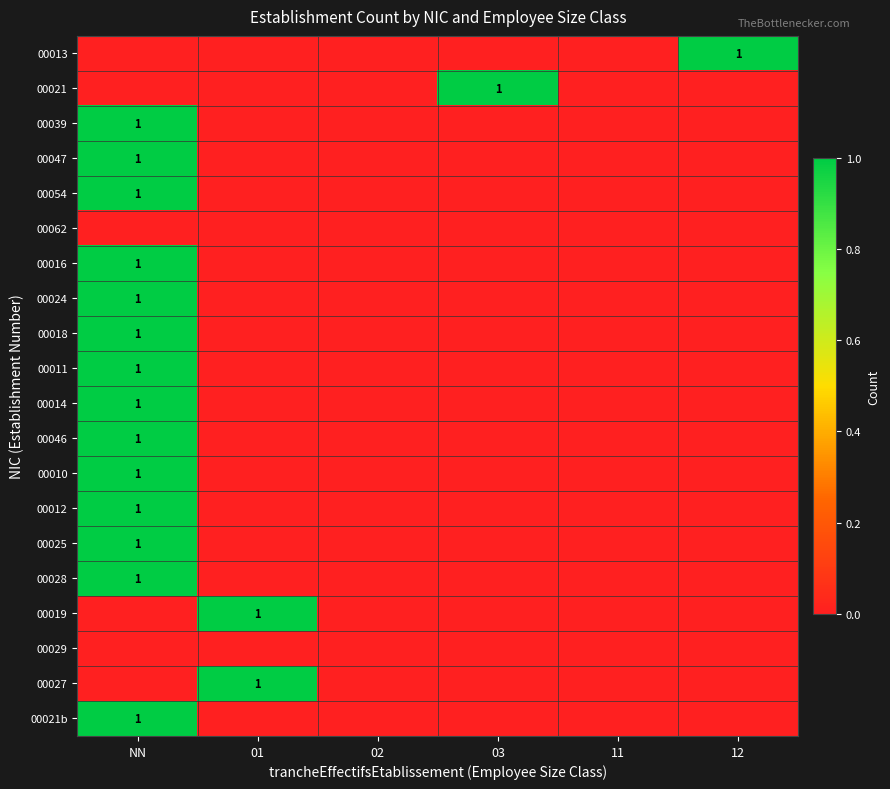

Is it true that 00047 equals 1 at NN?

True